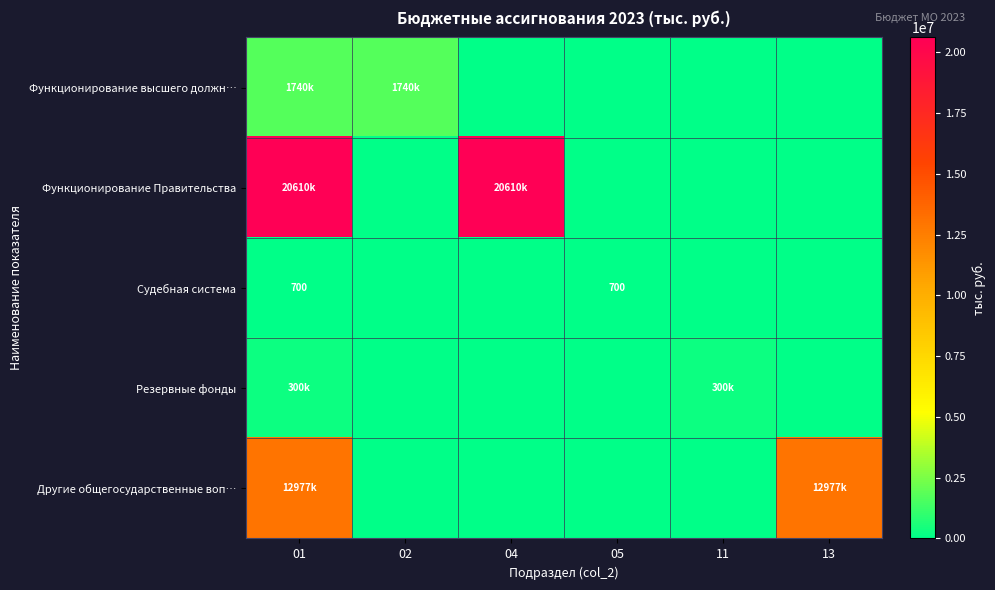

Count the number of categories in the chart.

6